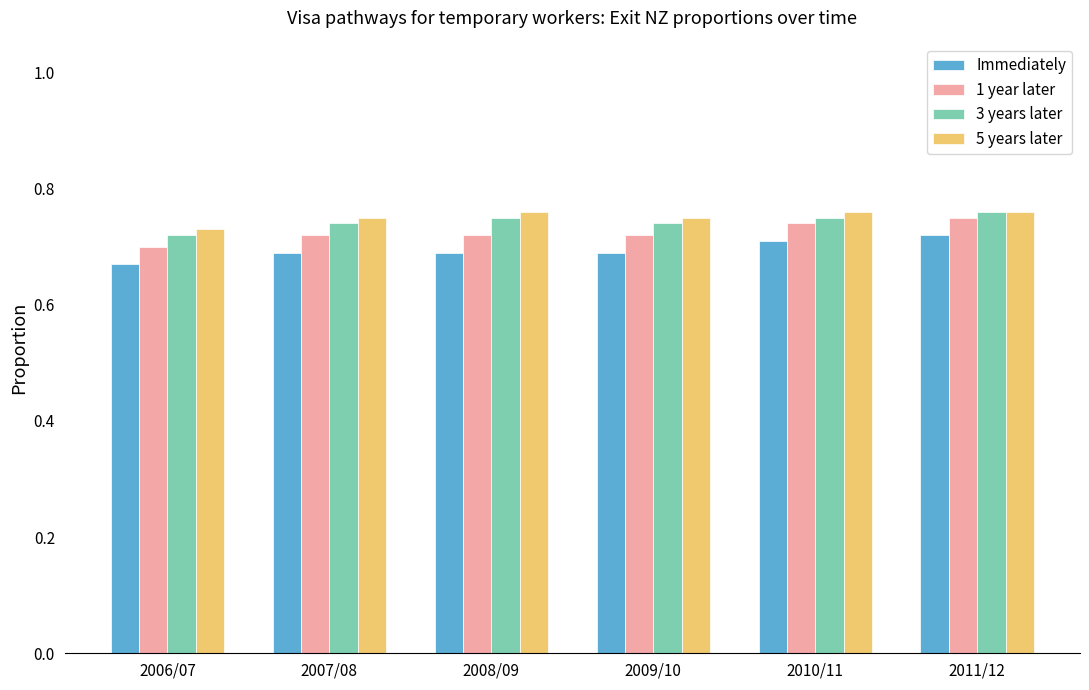

At how many categories does at least one series exceed 0?

6